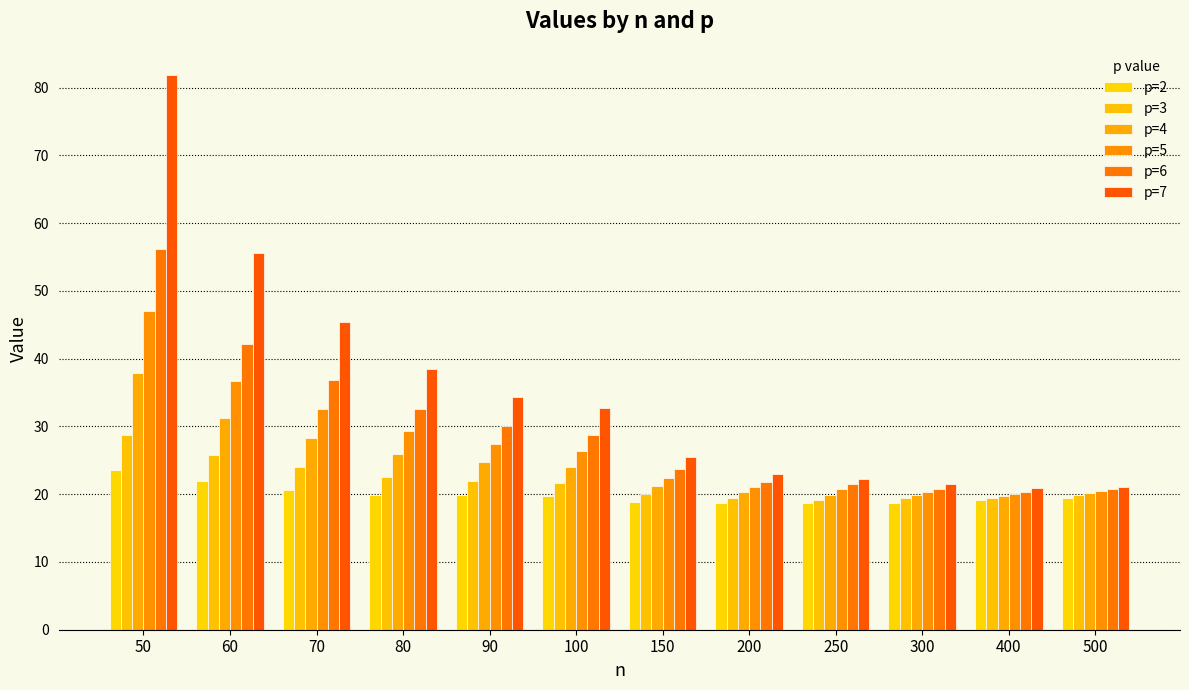

What is the value of the p=7 bar at the 10th from the left?

21.5